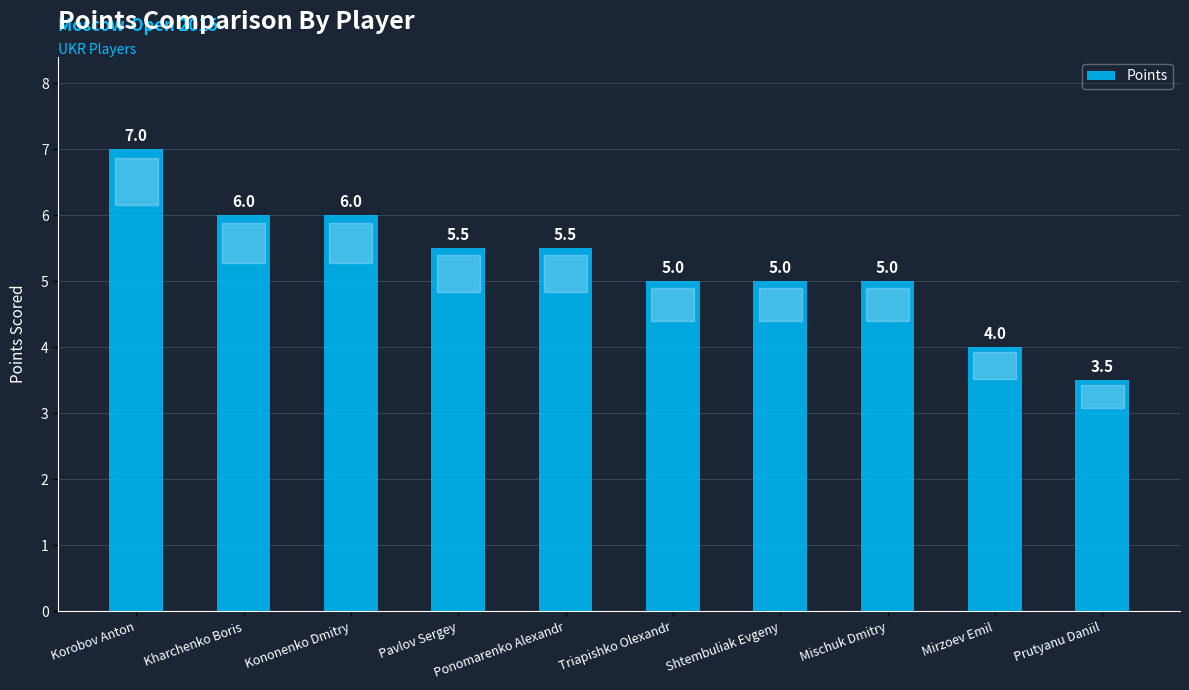

Which category has the lowest value across all series?

Prutyanu Daniil